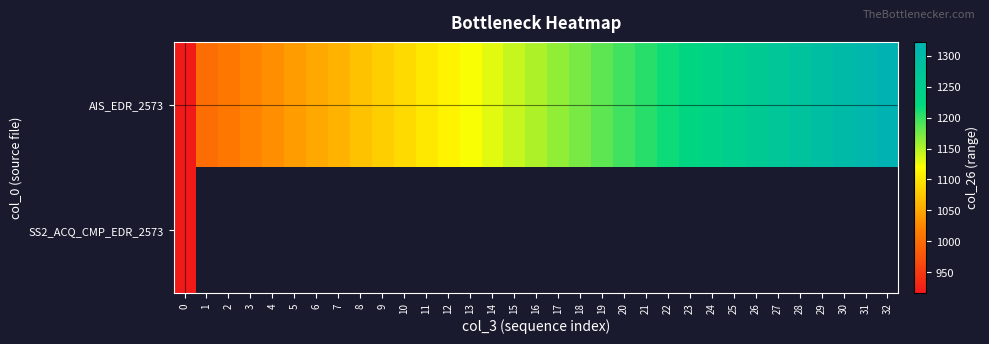

What is the smallest value displayed?

916.3